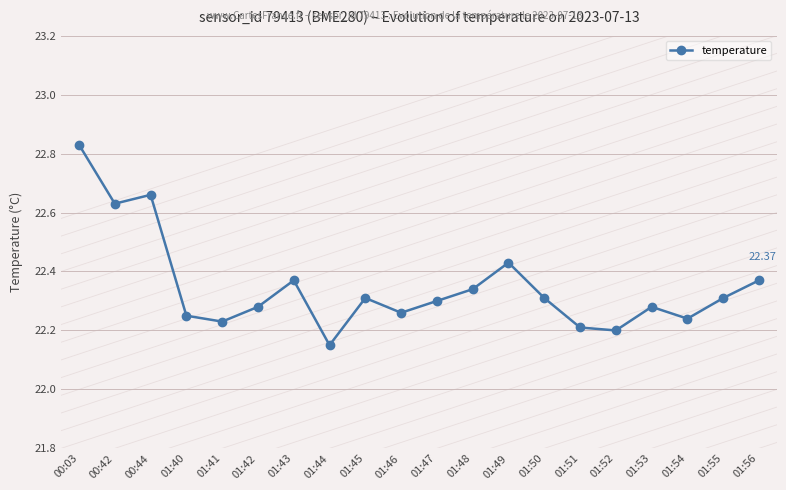

How many interior local valleys (lower than both neighbors) does the data have?

6